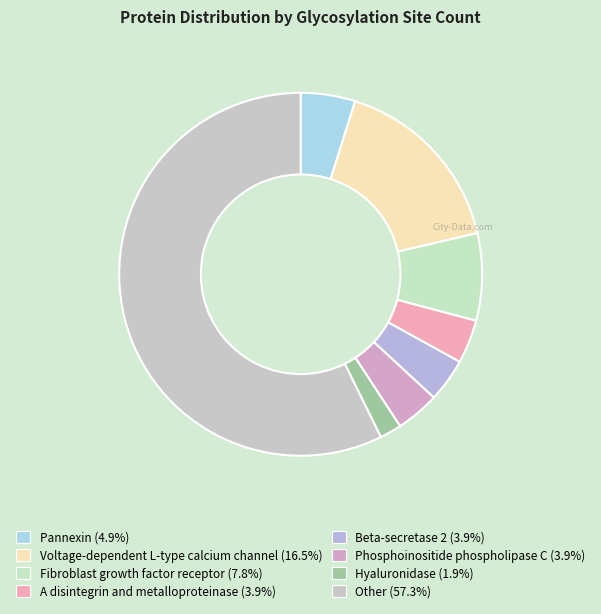

Count the number of slices in the pie.

8